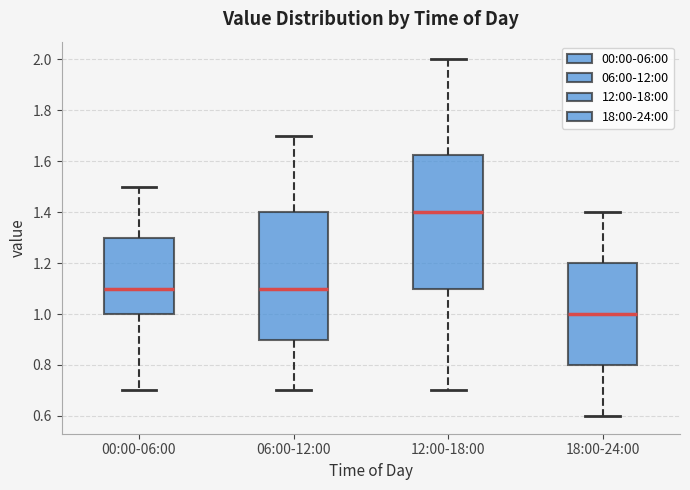

Which box is the tallest, from its lower edge to its upper edge?

12:00-18:00